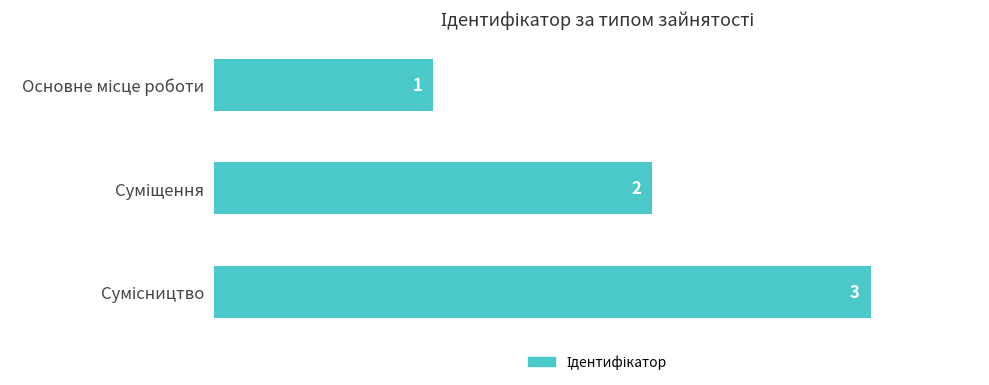

What is the minimum value shown in the chart?

1